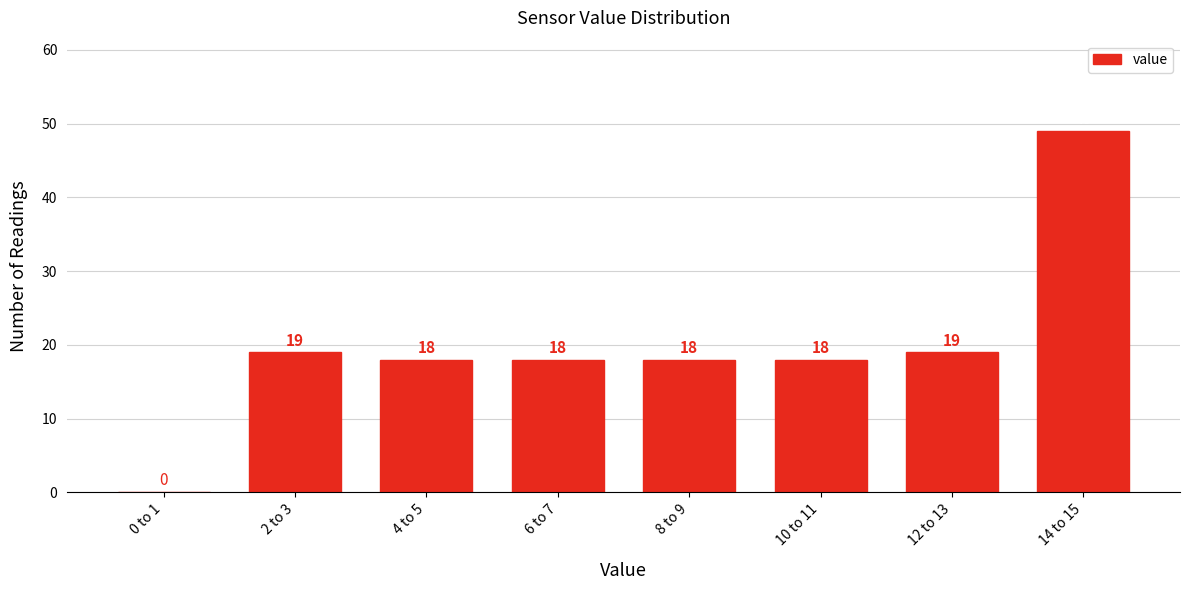

Reading left to right, transcribe all the data shown in this chart.

0 to 1=0	2 to 3=19	4 to 5=18	6 to 7=18	8 to 9=18	10 to 11=18	12 to 13=19	14 to 15=49